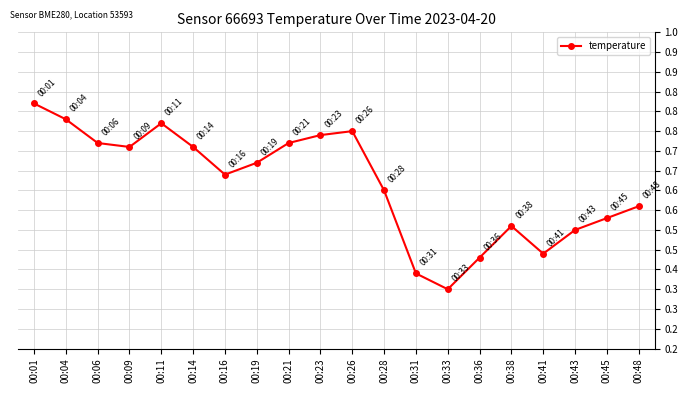

Reading left to right, list all the values displayed in this chart.

0.8	0.8	0.7	0.7	0.8	0.7	0.6	0.7	0.7	0.7	0.8	0.6	0.4	0.3	0.4	0.5	0.4	0.5	0.5	0.6